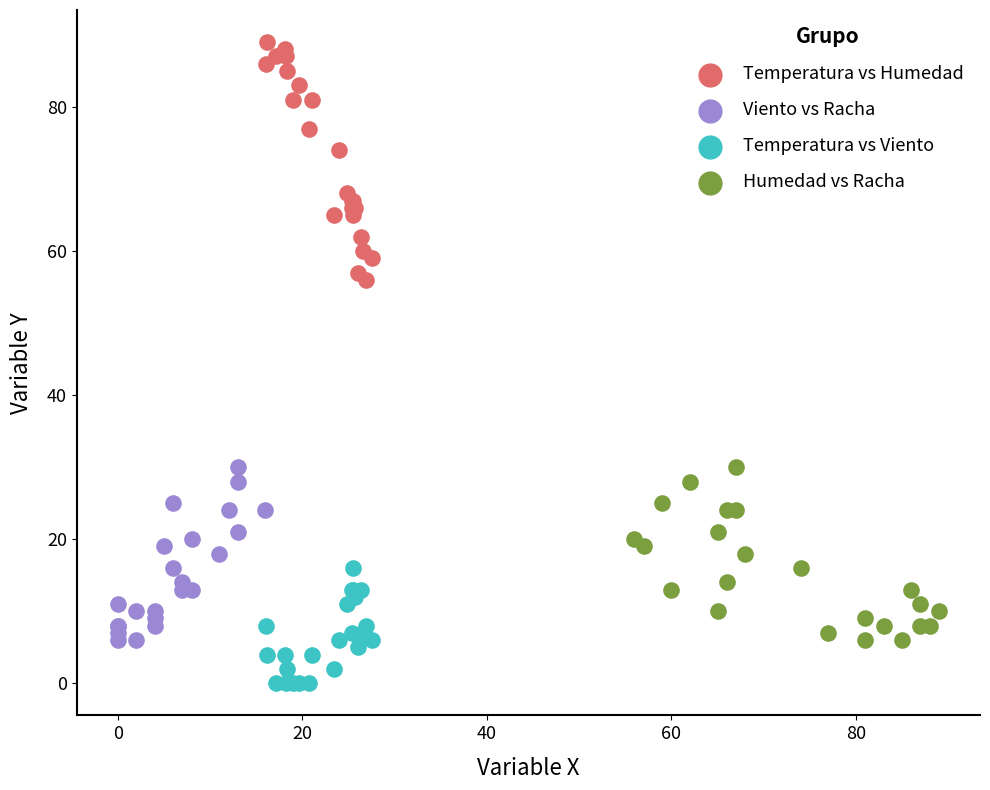

What are all the series names shown in the legend?

Temperatura vs Humedad, Viento vs Racha, Temperatura vs Viento, Humedad vs Racha